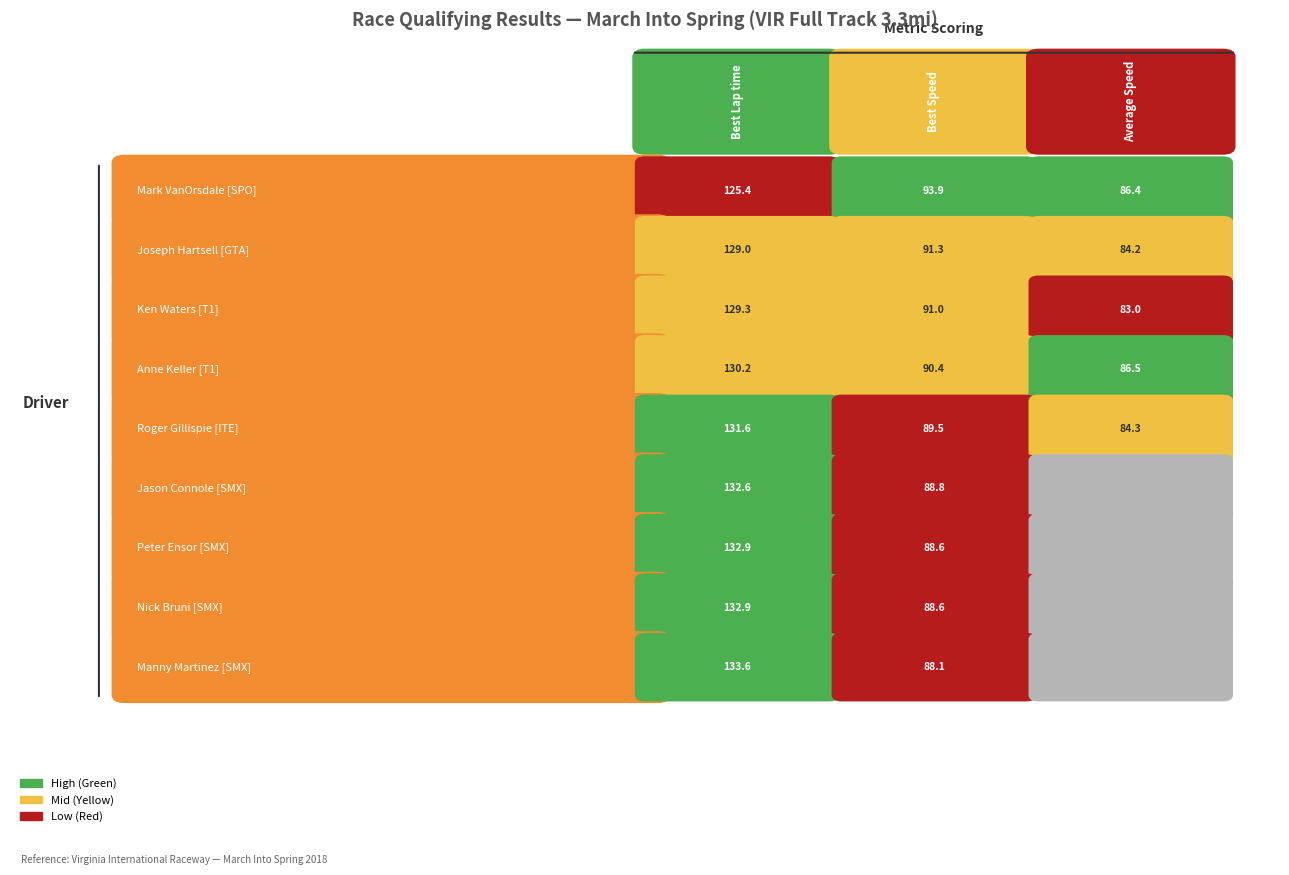

Where is Nick Bruni nearest to the value 66?

Joseph Hartsell